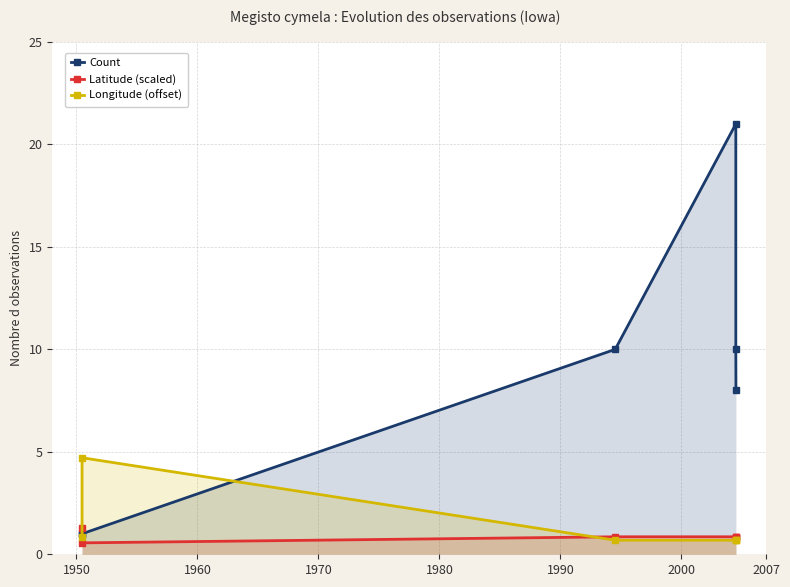

The value of Longitude (offset) at 1950 is 0.9. True or false?

True